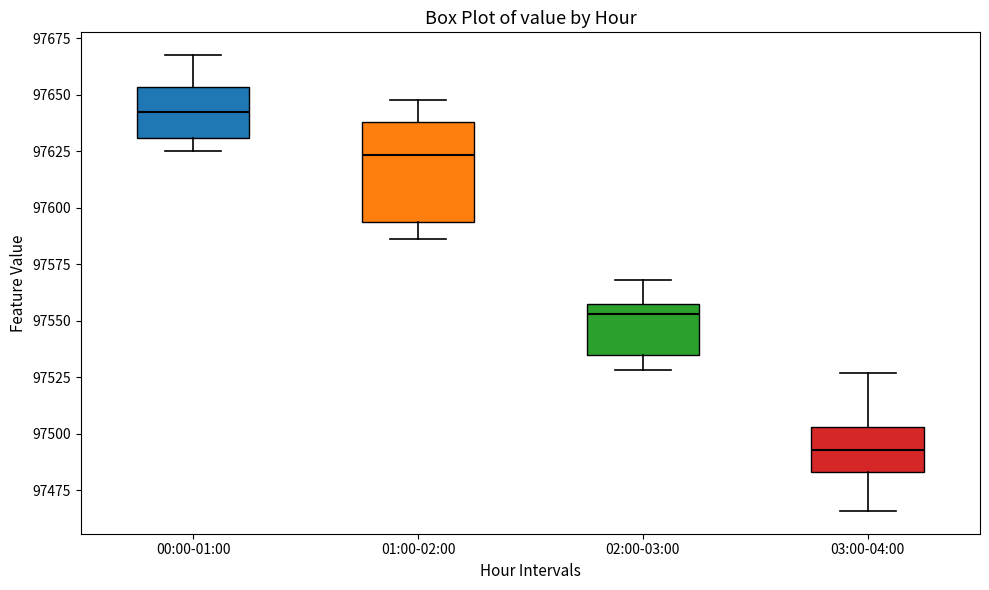

Where is the upper edge of the box for 02:00-03:00 on the y-axis? The values are not printed on the chart, so give them approximately, as read against the axis.

97560